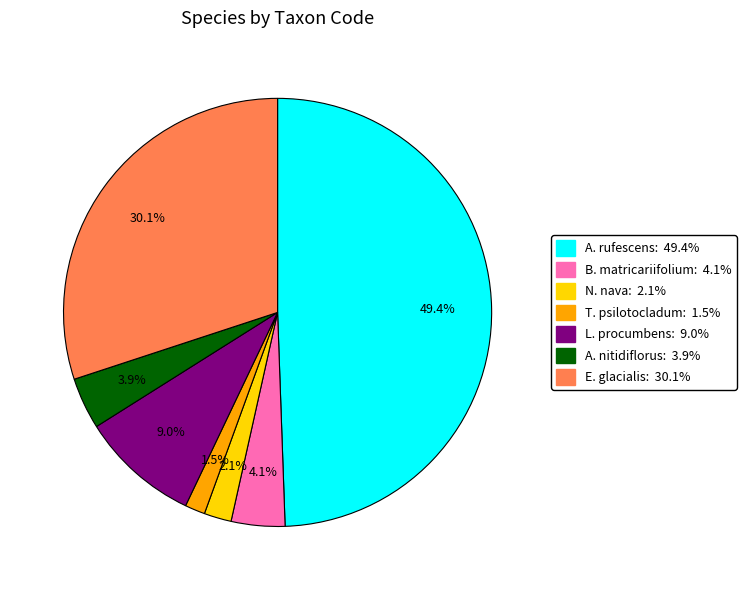

How many slices are in this pie chart?

7